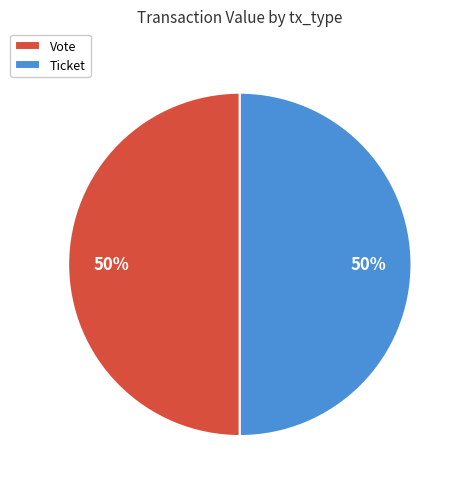

The Ticket slice represents 50% of the pie. True or false?

True